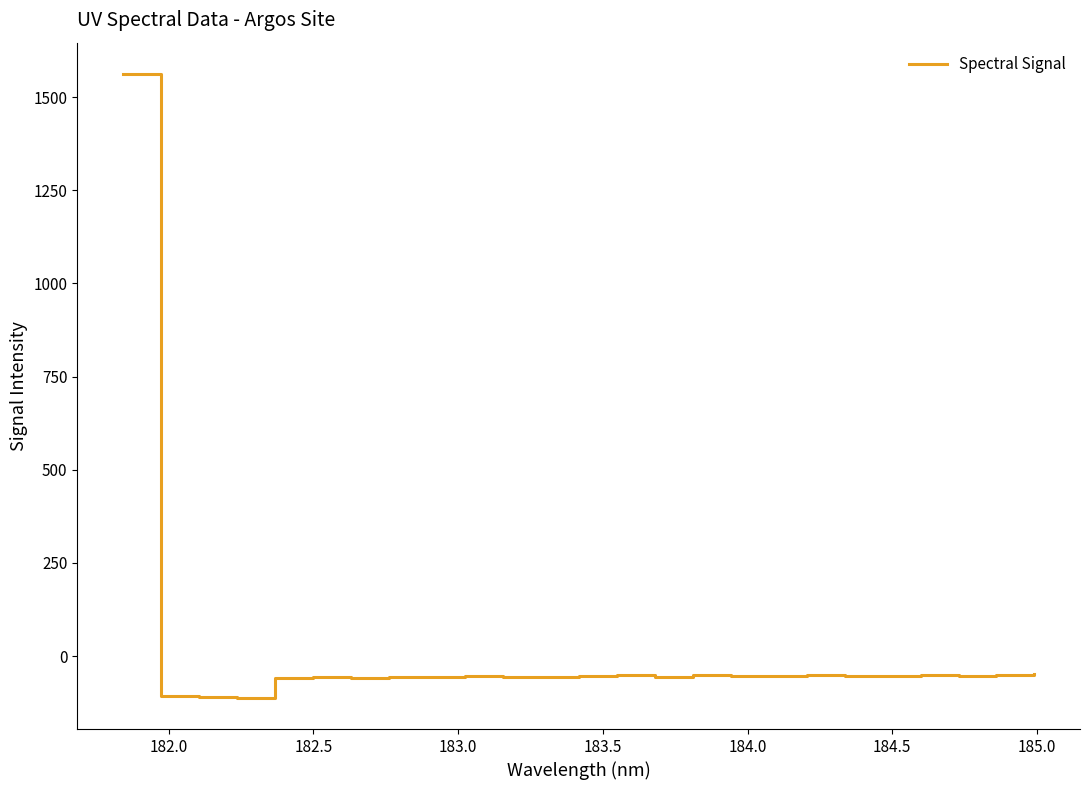

What is the greatest value displayed?

1562.2